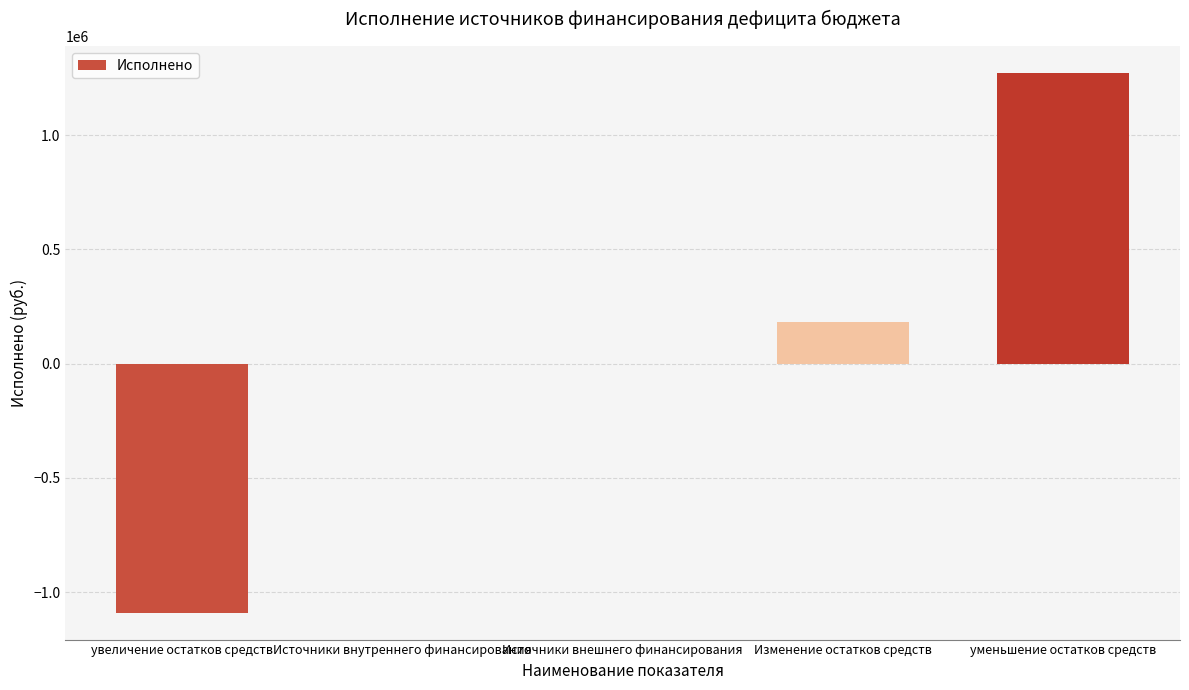

What is the change in value from Источники внешнего финансирования to Изменение остатков средств?

+181955.6